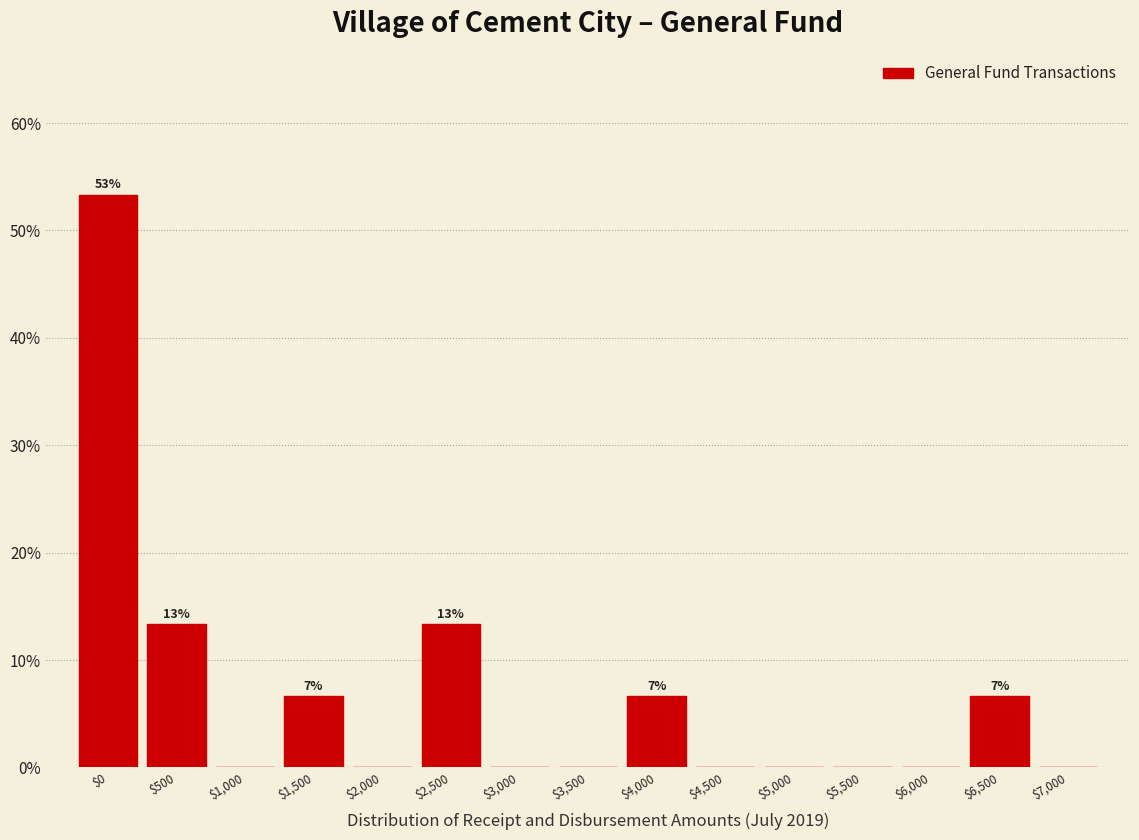

At which category does the chart reach its peak across all series?

$0